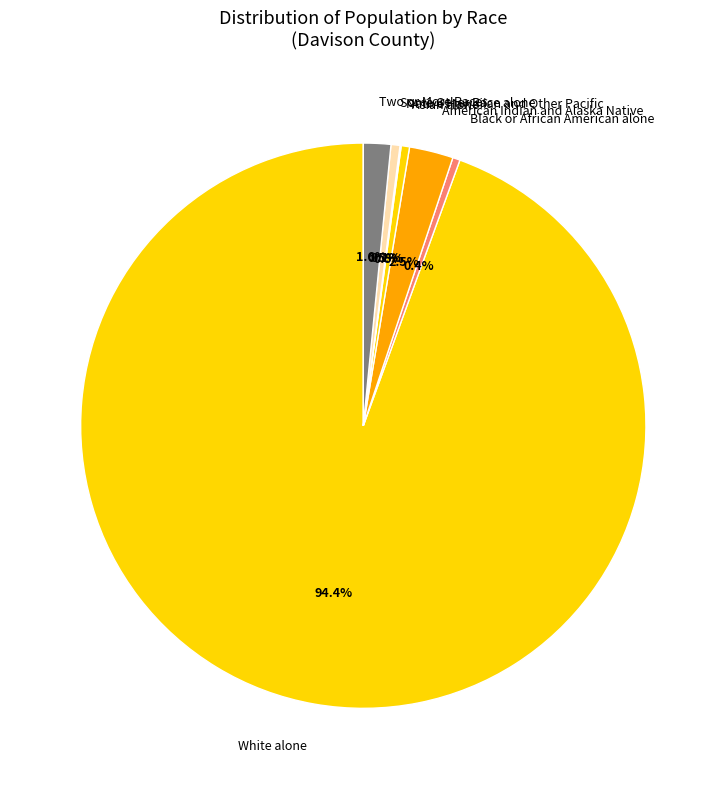

To the nearest percent, what is the combined percentage of White alone and Black or African American alone?

95%